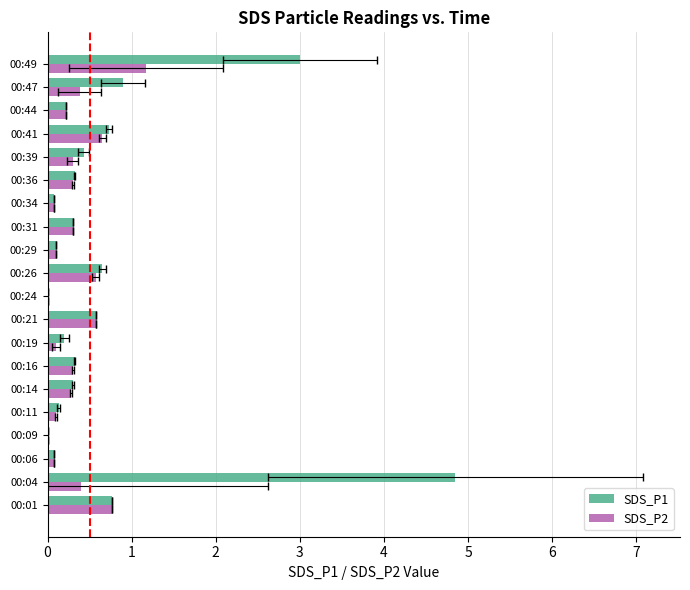

Which series has the largest total across all categories?

SDS_P1